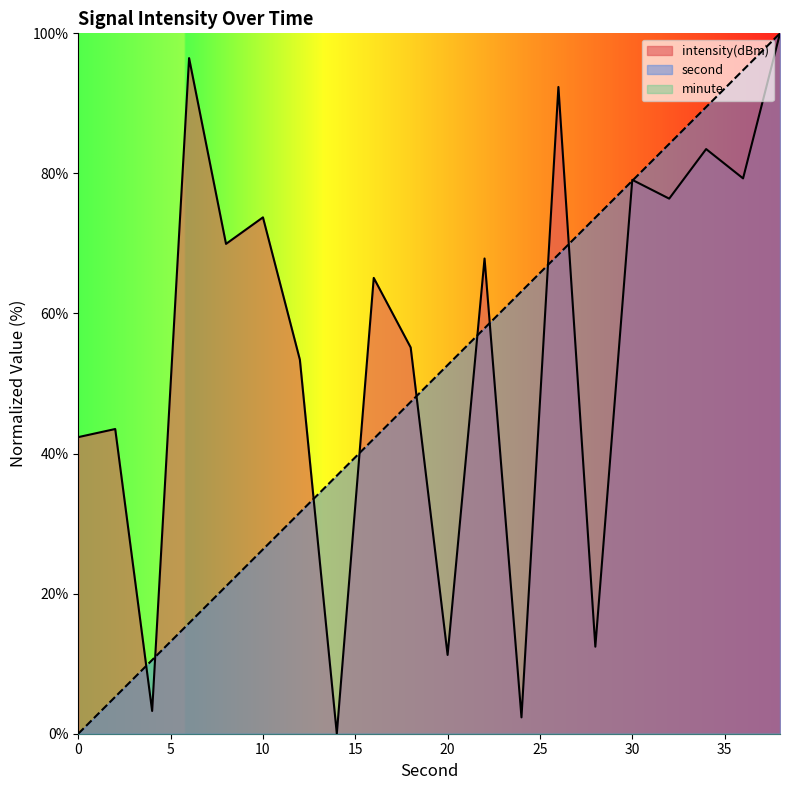

What is the average value of the intensity series?

55.4